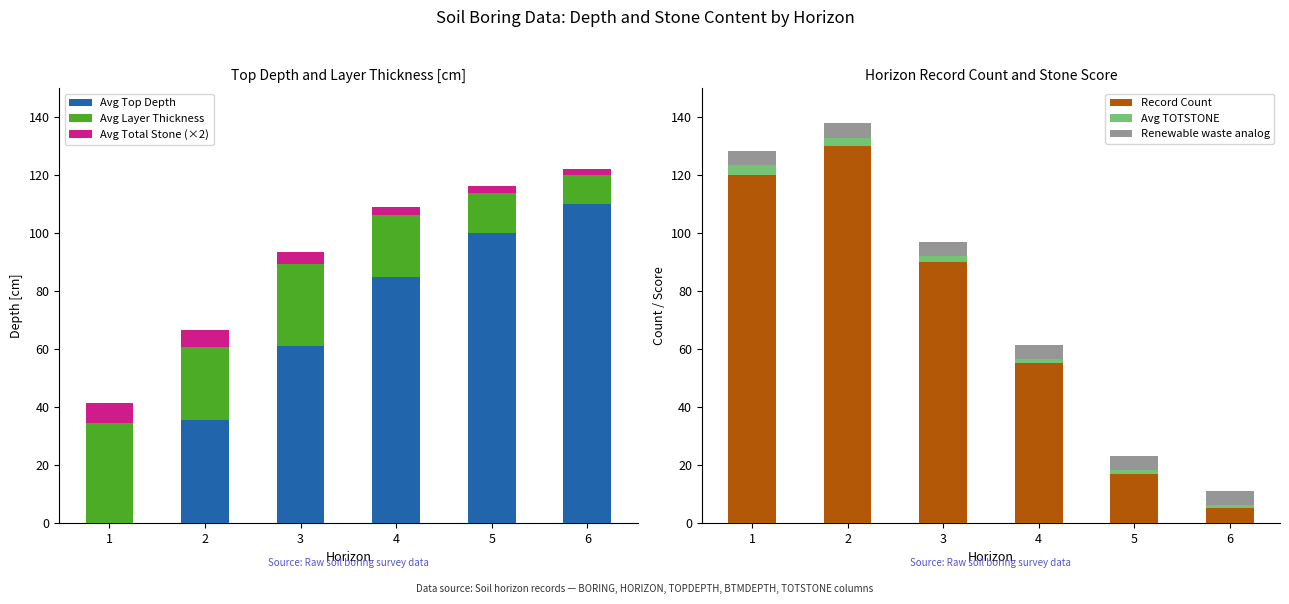

Which series has the largest range (max minus min)?

Record Count